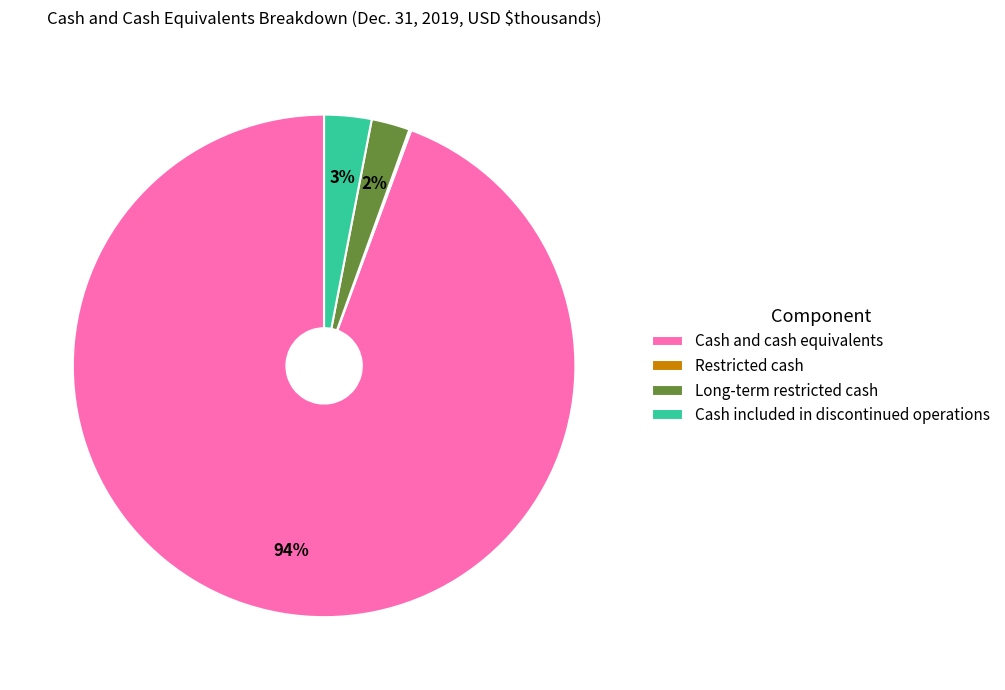

To the nearest percent, what portion does Long-term restricted cash represent?

2%